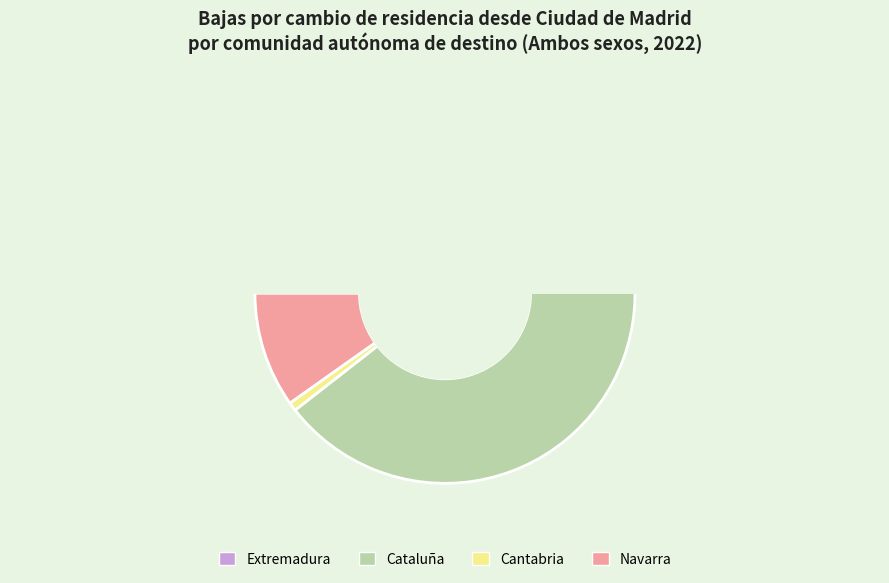

True or false: Cataluña accounts for 54% of the total.

False